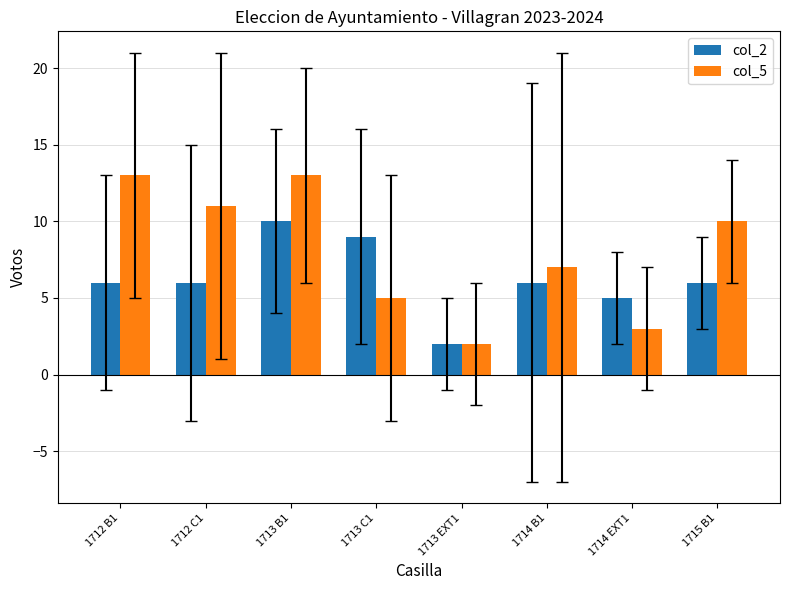

Is the value of col_2 at 1714 EXT1 greater than the value of col_5 at 1712 C1?

No